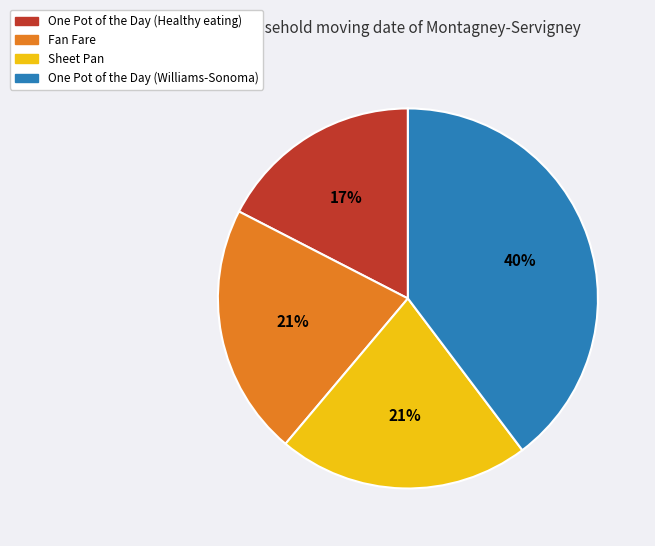

Is the sum of One Pot of the Day (Williams-Sonoma) and Sheet Pan greater than half?

Yes